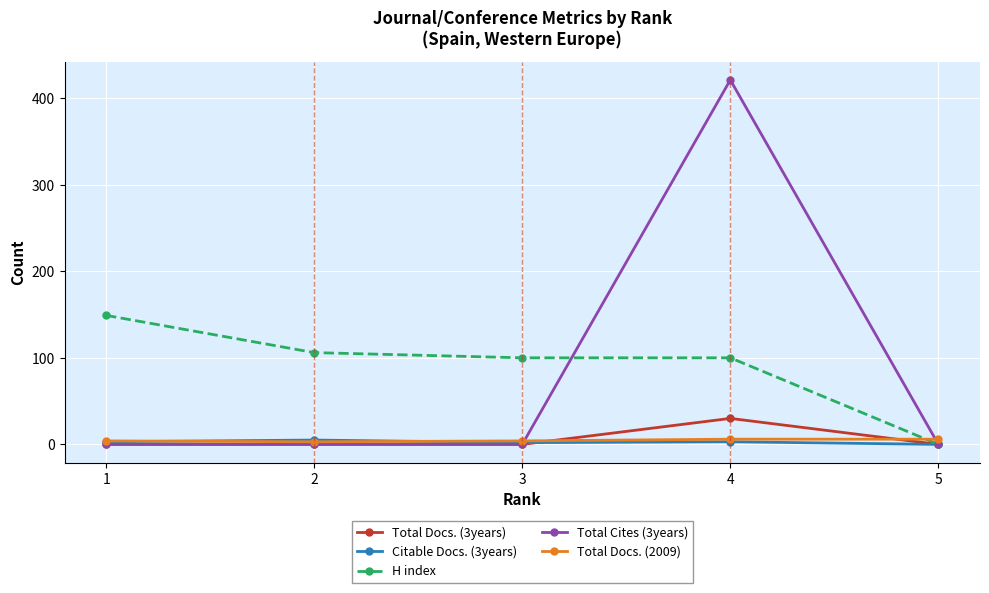

What are all the series names shown in the legend?

Total Docs. (3years), Citable Docs. (3years), H index, Total Cites (3years), Total Docs. (2009)